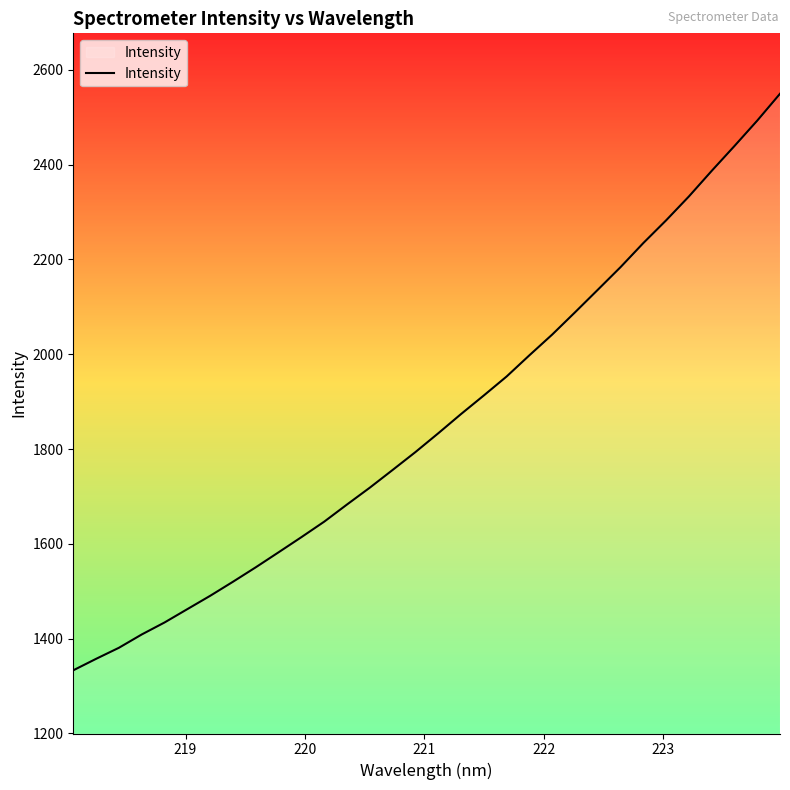

What is the difference between the maximum and minimum values?

1216.3